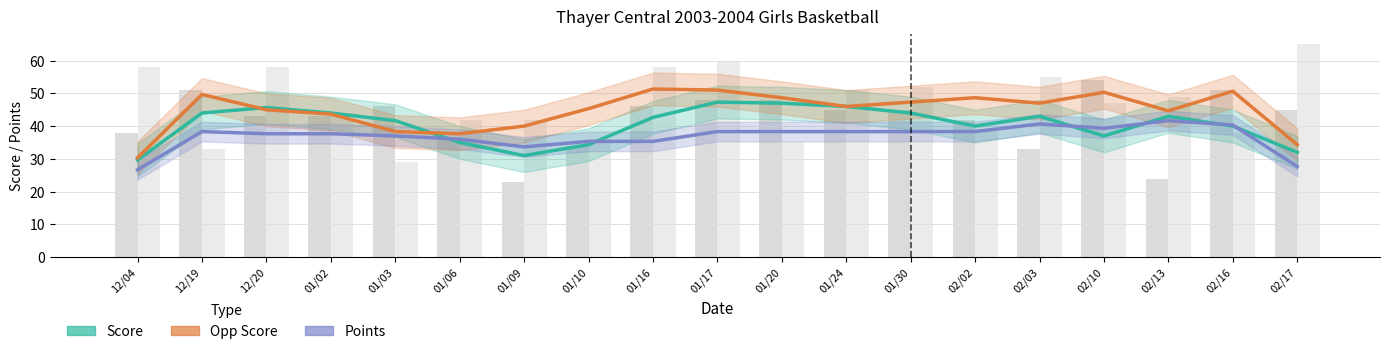

The value of Score at 02/03 is 43.0. True or false?

True